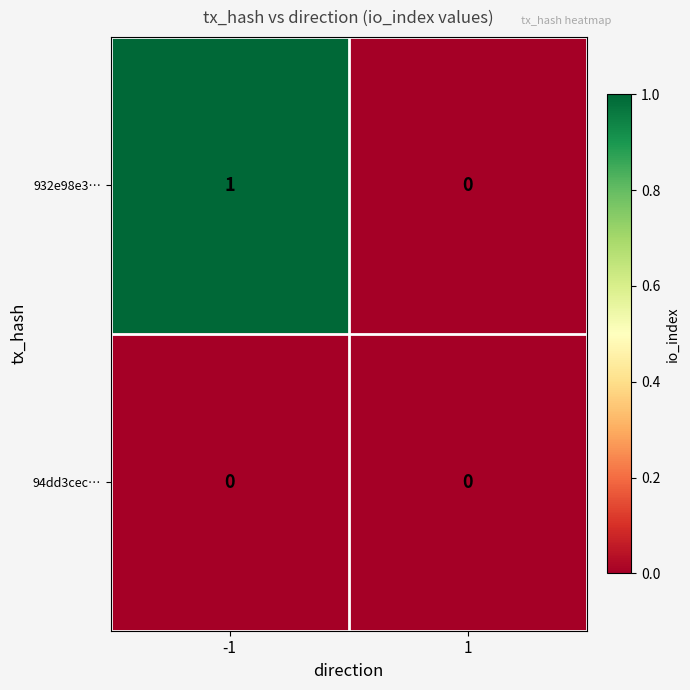

Which category has the highest value across all series?

-1